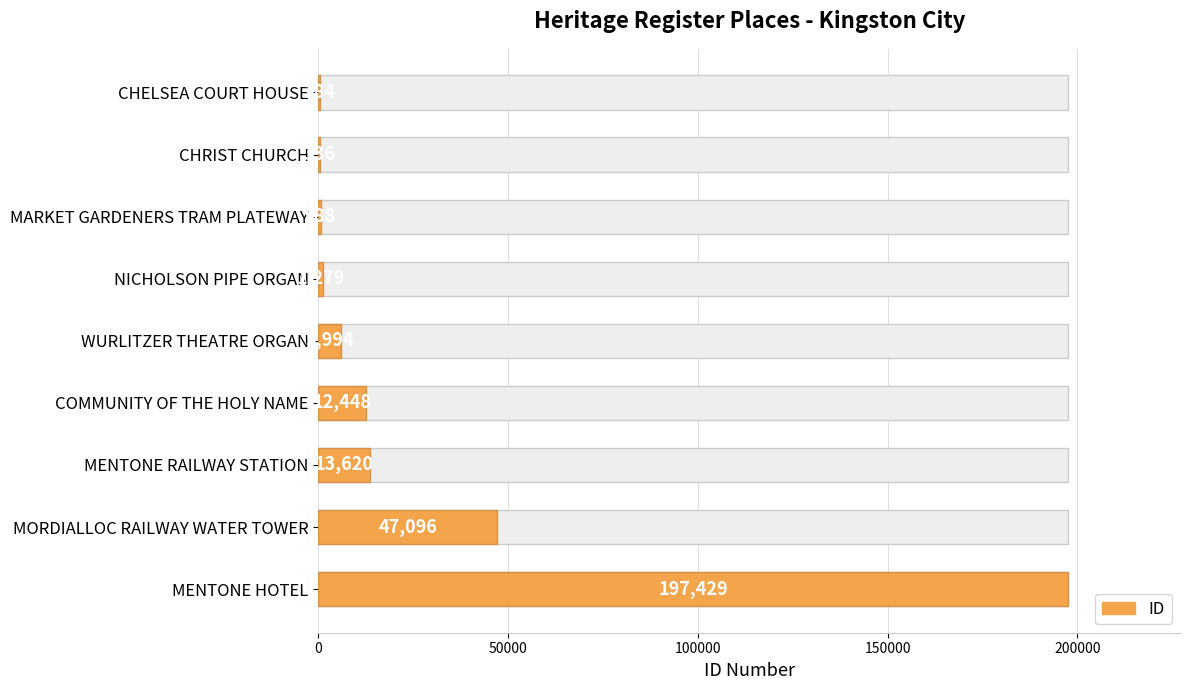

What is the maximum value shown in the chart?

197429